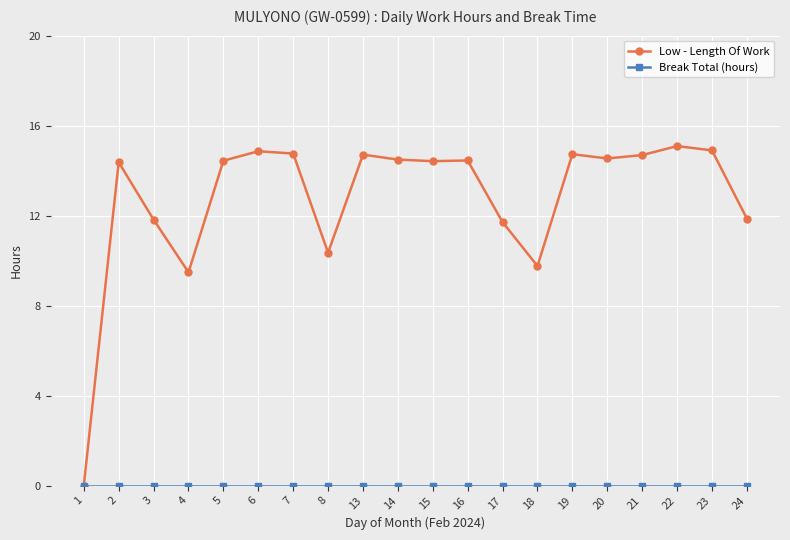

At how many categories does at least one series exceed 5?

19